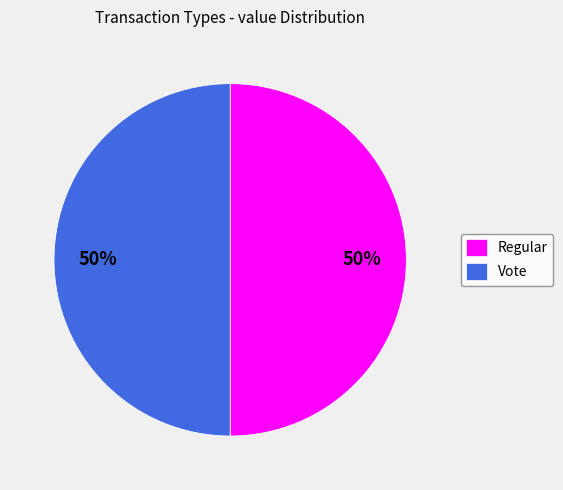

Approximately how many times larger is the value at Regular compared to Vote?

1.0